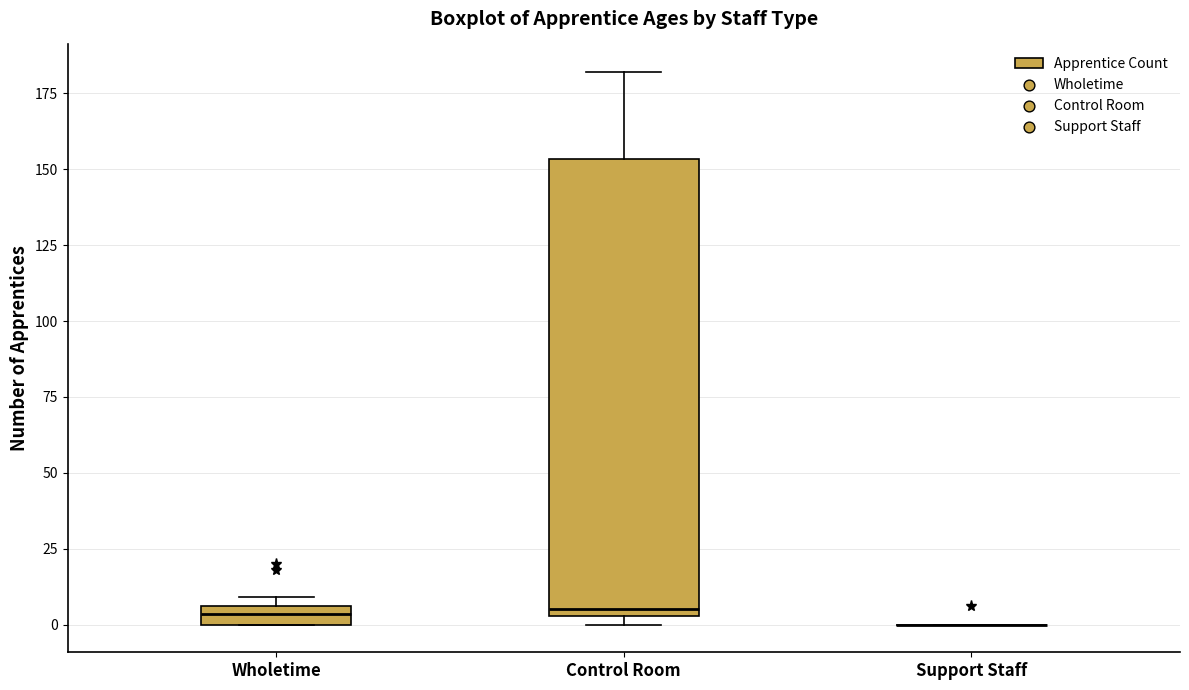

Which box is the tallest, from its lower edge to its upper edge?

Control Room